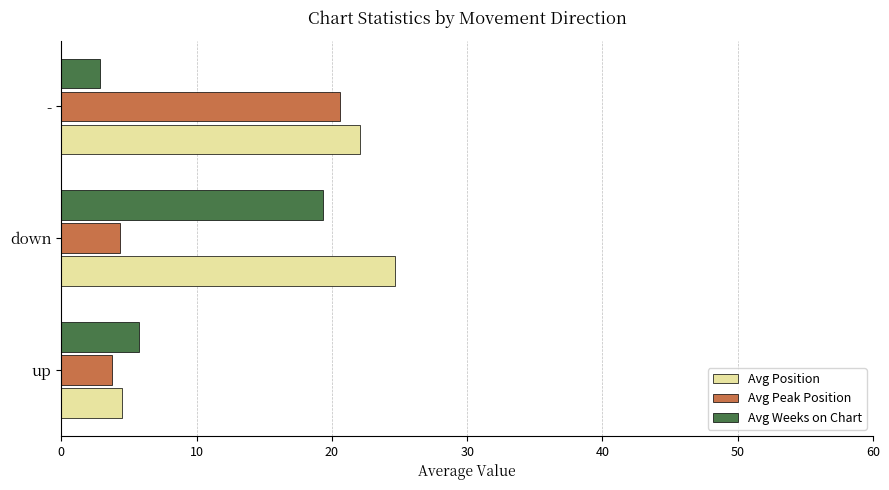

What is the minimum value for Avg Weeks on Chart?

2.9